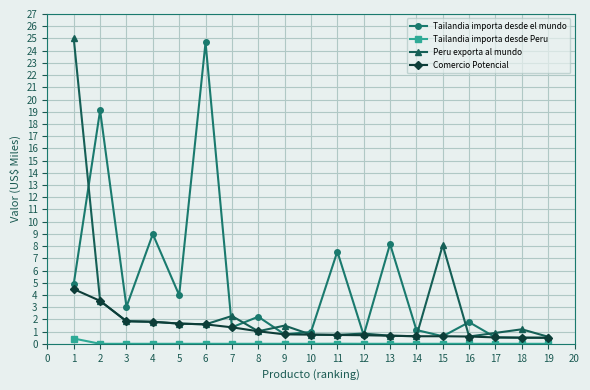

The value of Tailandia importa desde Peru at 7 is 0.0. True or false?

True